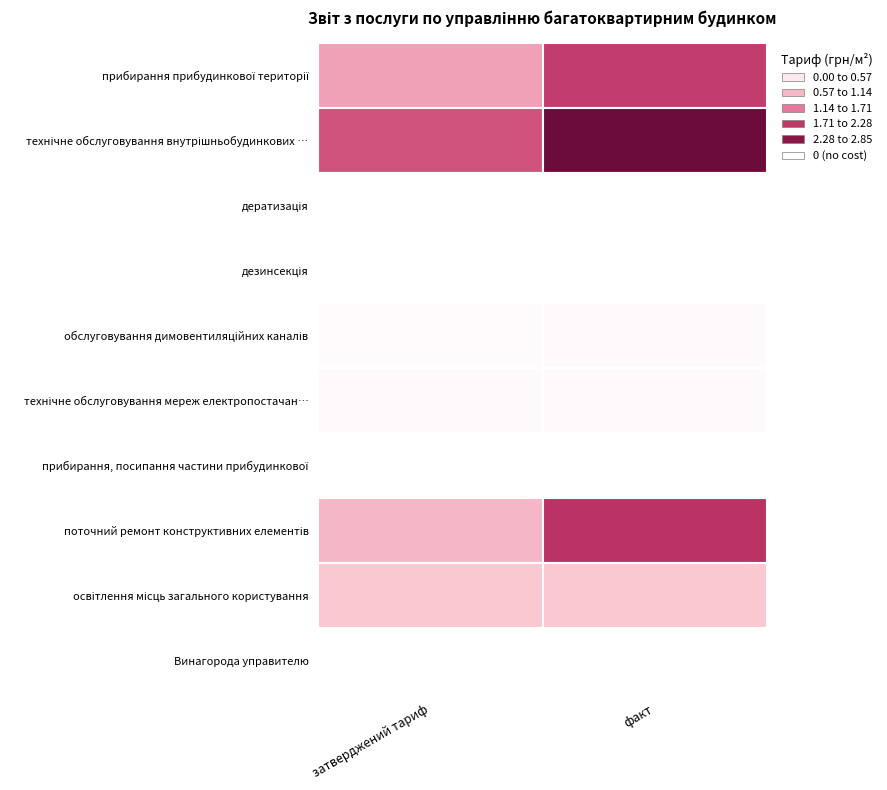

Reading left to right, list all the values displayed in this chart.

прибирання прибудинкової території: 1.0	2.0
технічне обслуговування внутрішньобудинкових мереж: 1.8	2.9
дератизація: 0.0	0.0
дезинсекція: 0.0	0.0
обслуговування димовентиляційних каналів: 0.1	0.1
технічне обслуговування мереж електропостачання: 0.1	0.1
прибирання, посипання частини прибудинкової: 0.0	0.0
поточний ремонт конструктивних елементів: 0.9	2.1
освітлення місць загального користування: 0.7	0.7
Винагорода управителю: 0.0	0.0